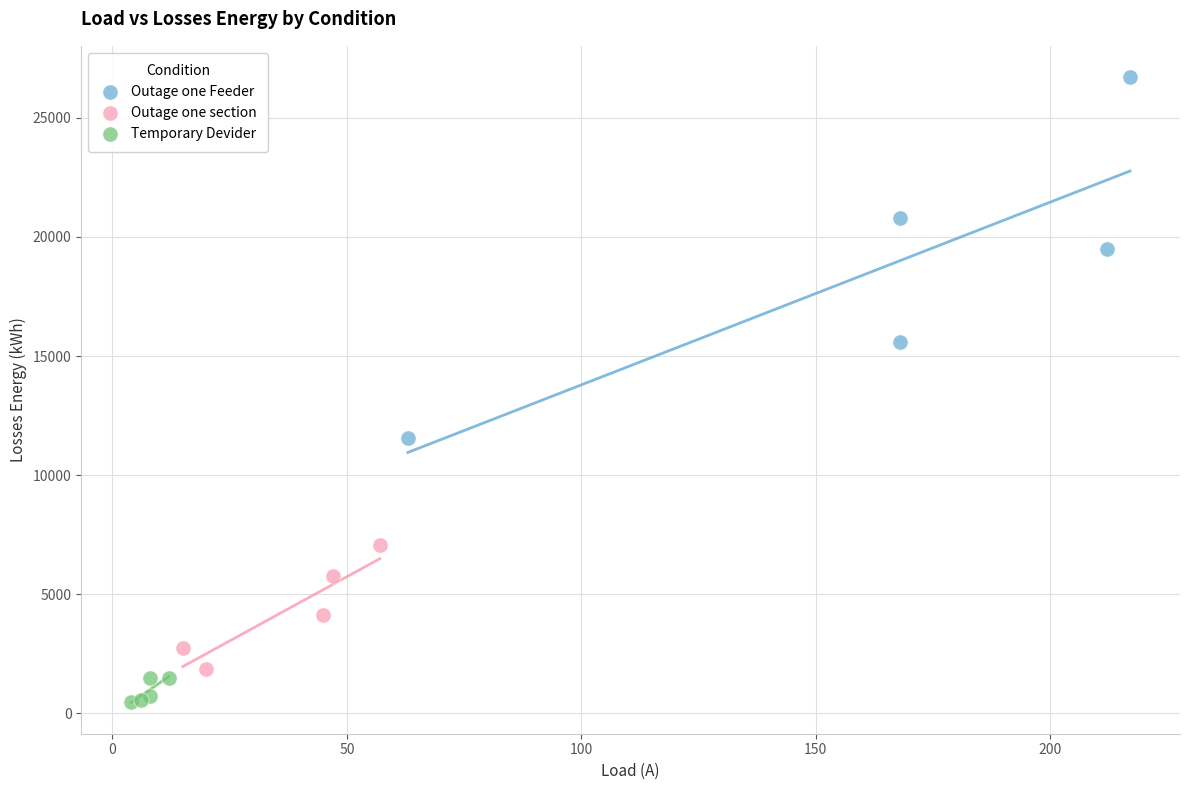

Which series contains the lowest Y value?

Temporary Devider